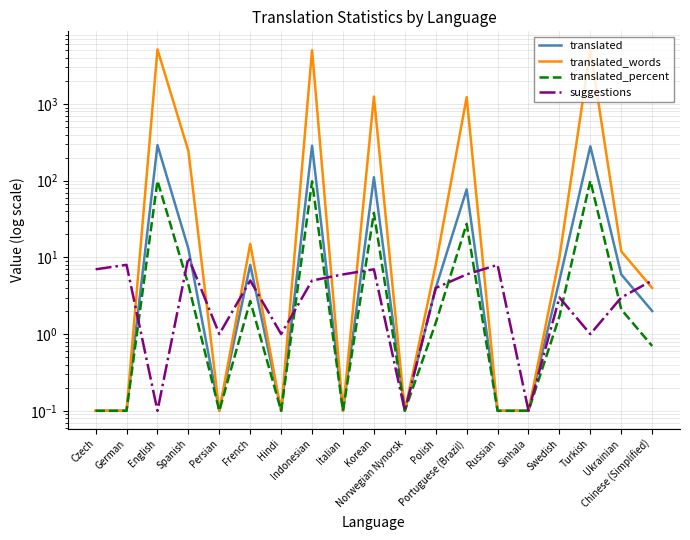

Where is the first local minimum for translated?

Persian